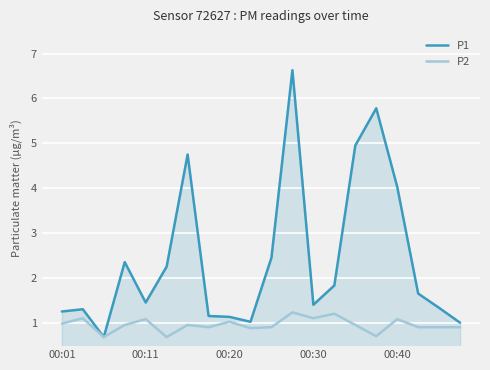

List the series in order of their overall mean, lowest first.

P2, P1